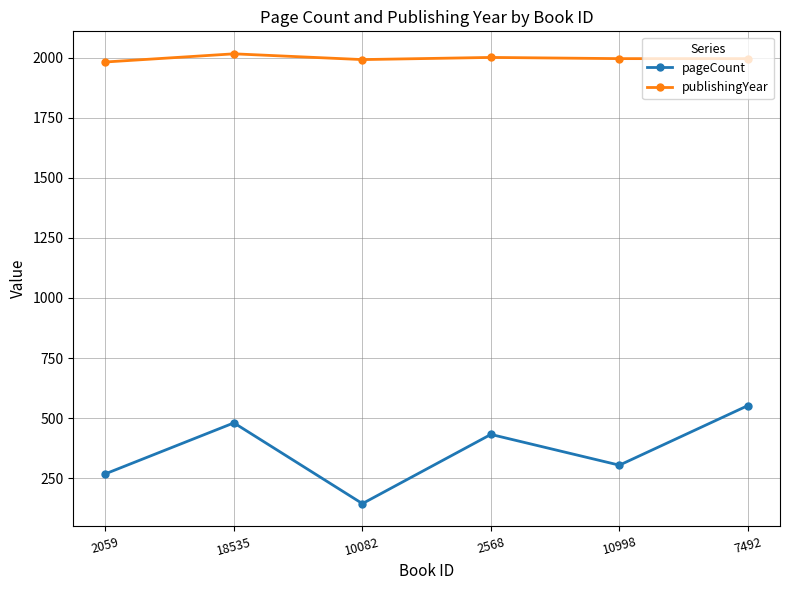

True or false: publishingYear and pageCount intersect in this chart.

False